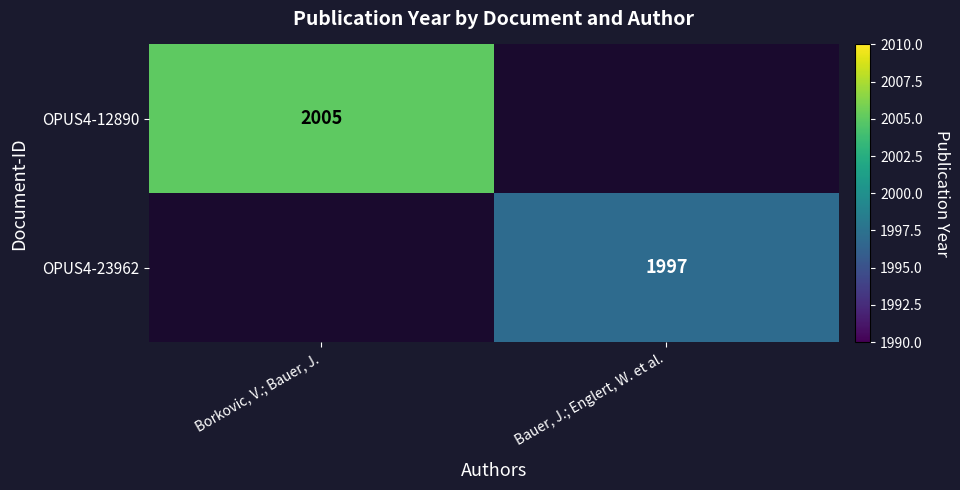

The value of OPUS4-23962 at Bauer, J.; Englert, W. et al. is 1154. True or false?

False